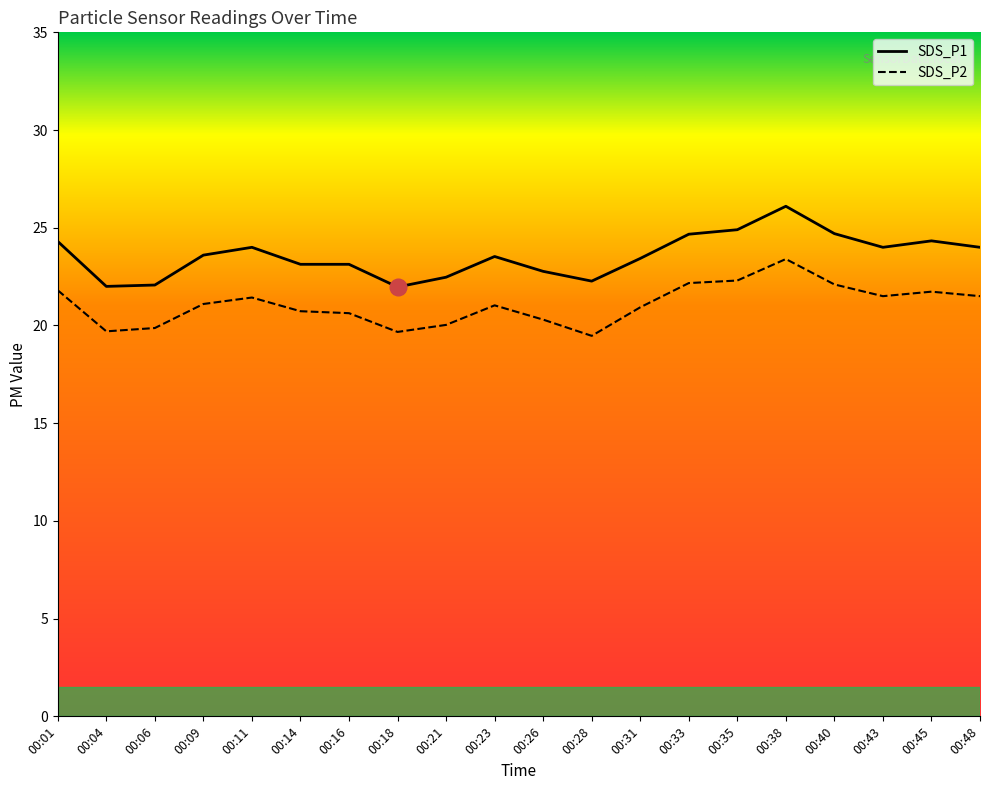

Which series has the largest range (max minus min)?

SDS_P1